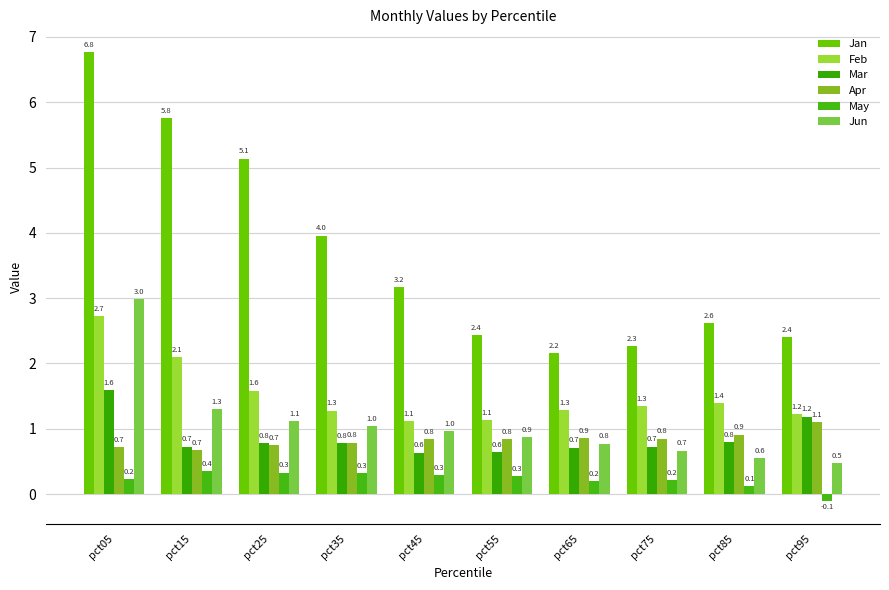

How many bars are there in each group?

6